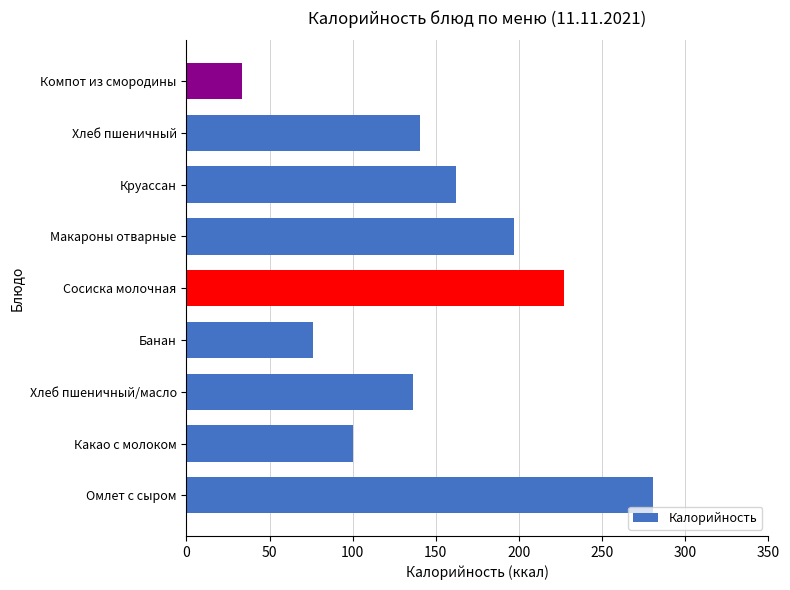

Which label corresponds to the largest value in the chart?

Омлет с сыром